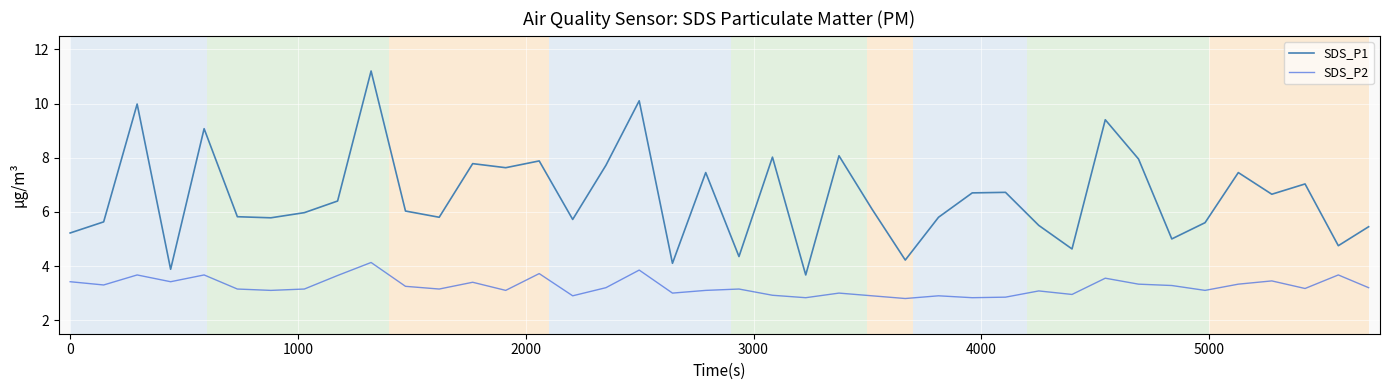

What is the minimum value for SDS_P2?

2.8